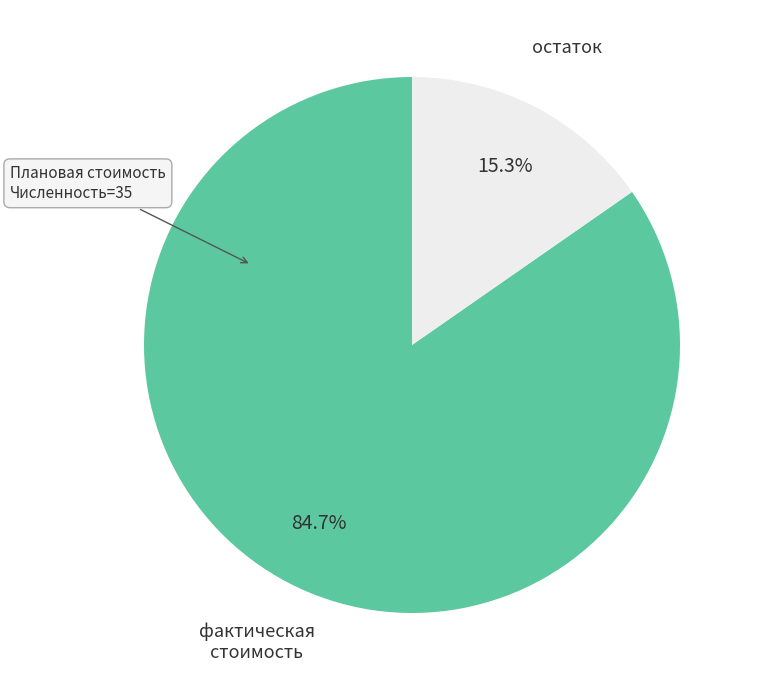

Rank the categories by value from lowest to highest.

остаток, фактическая стоимость